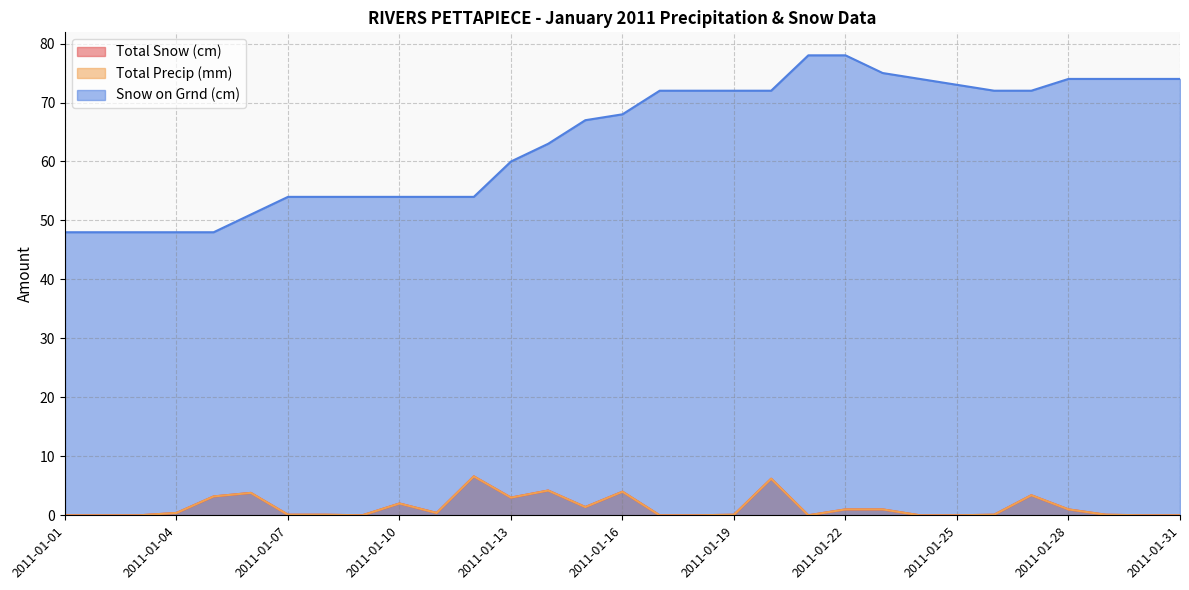

True or false: Total Snow (cm) and Snow on Grnd (cm) intersect in this chart.

False